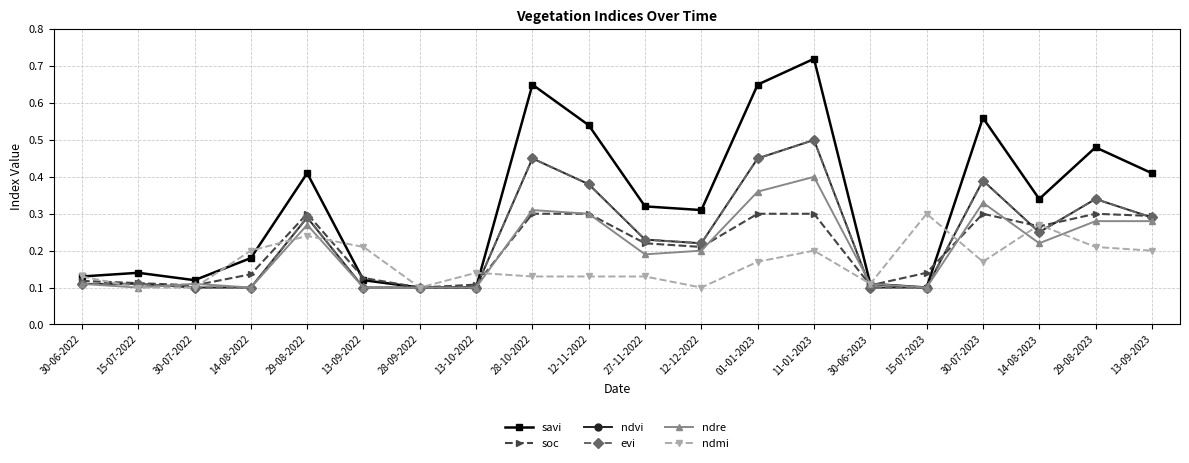

At which label is savi closest to 0?

28-09-2022